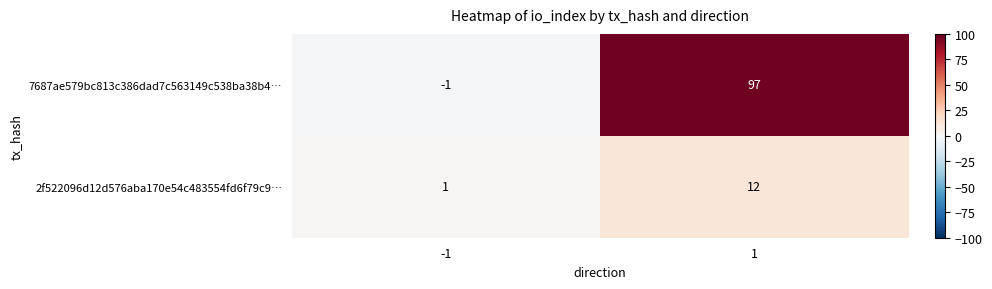

What is the total value across all series at 1?

109